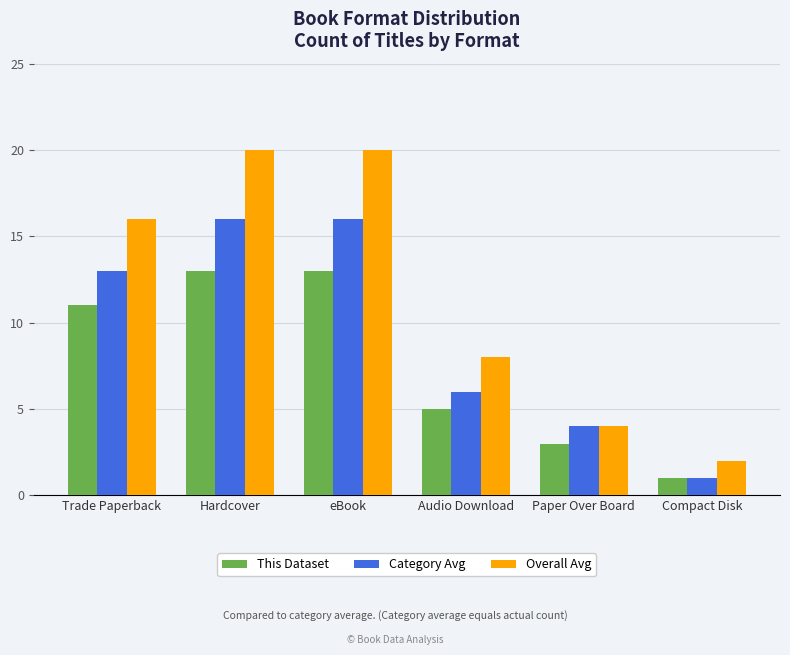

How many bars are there in each group?

3